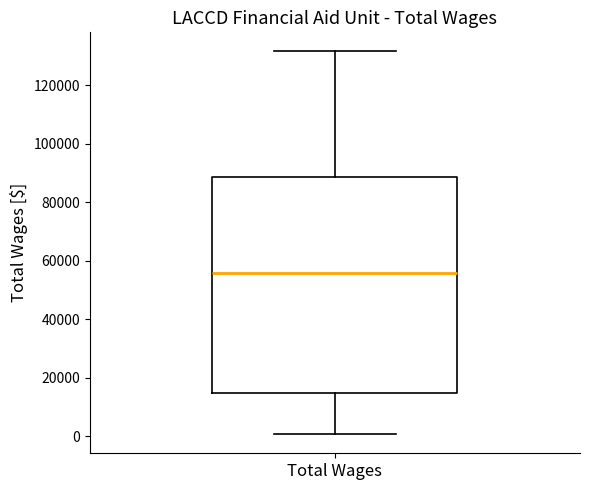

Where does the lower whisker of the box for Total Wages end on the y-axis? The values are not printed on the chart, so give them approximately, as read against the axis.

0